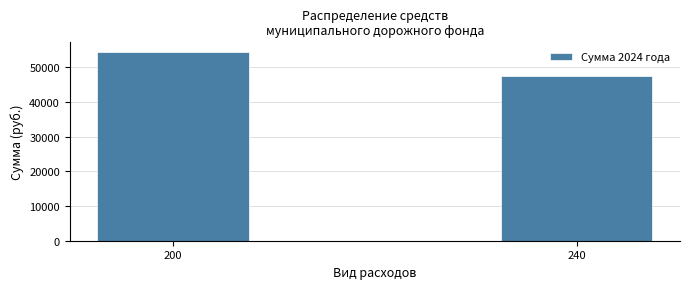

Reading right to left, transcribe all the data shown in this chart.

47600	54500